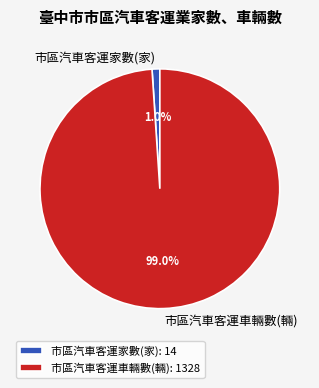

To the nearest percent, what portion does 市區汽車客運家數(家) represent?

1%